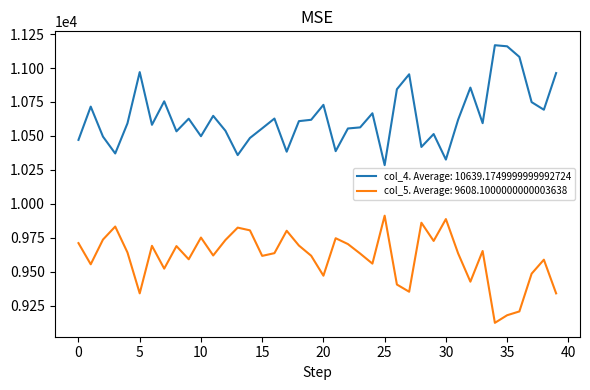

True or false: col_5. Average: 9608.1000000000003638 and col_4. Average: 10639.1749999999992724 cross at least once.

False